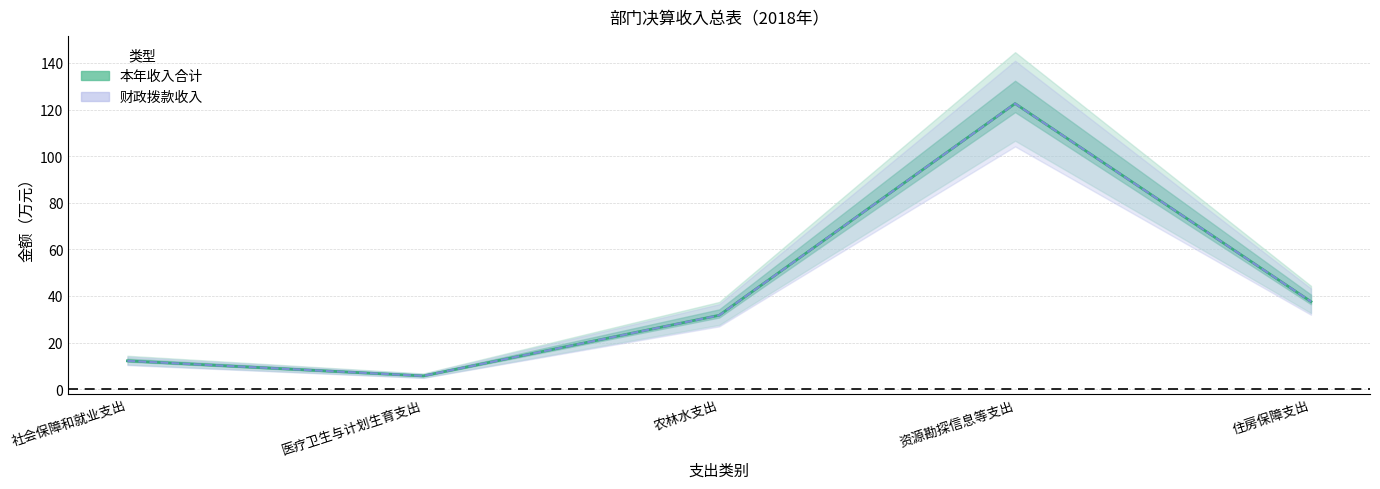

Which has a higher value, 社会保障和就业支出 or 农林水支出?

农林水支出